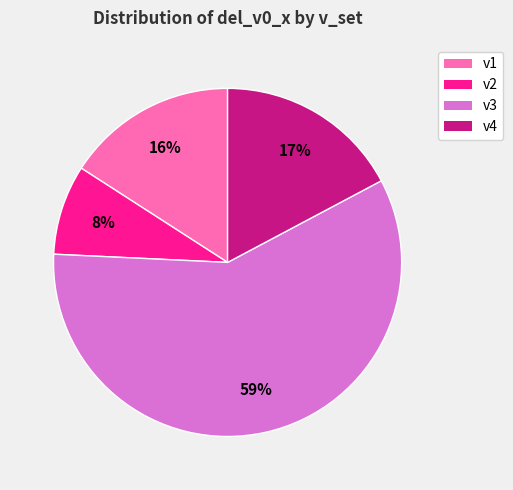

To the nearest percent, what portion does v2 represent?

8%